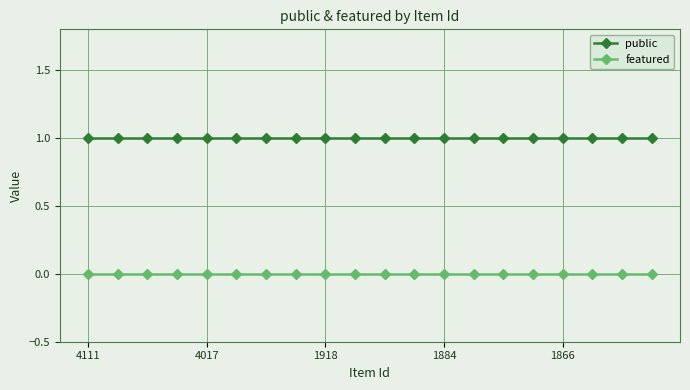

List the series in order of their overall mean, lowest first.

featured, public